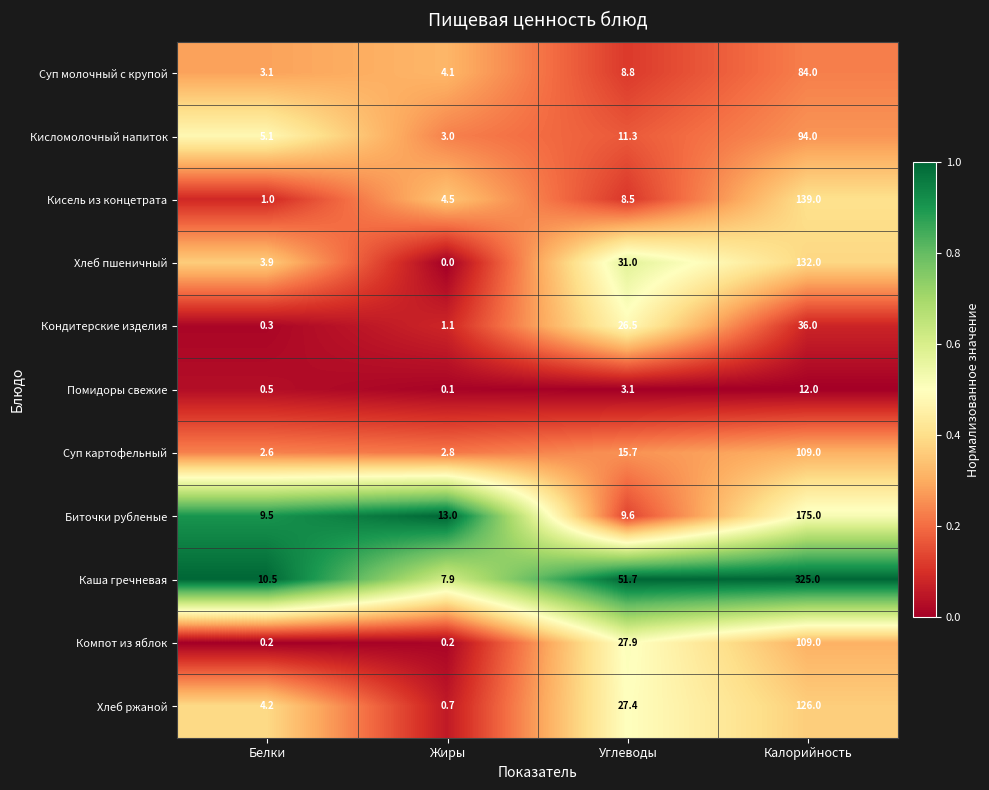

What is the total value across all series at Калорийность?

1341.0